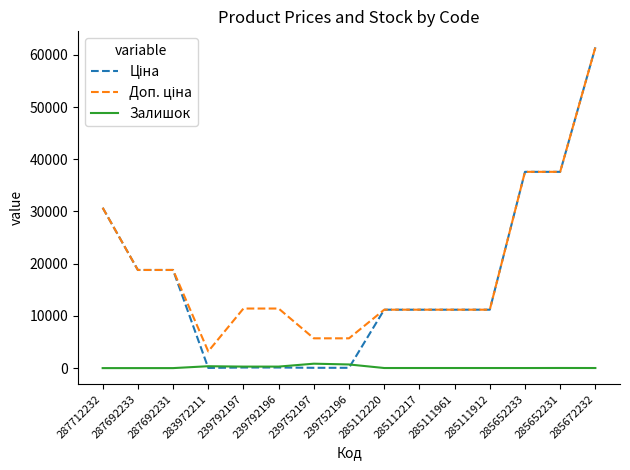

Is it true that Залишок equals 698.0 at 239752196?

True